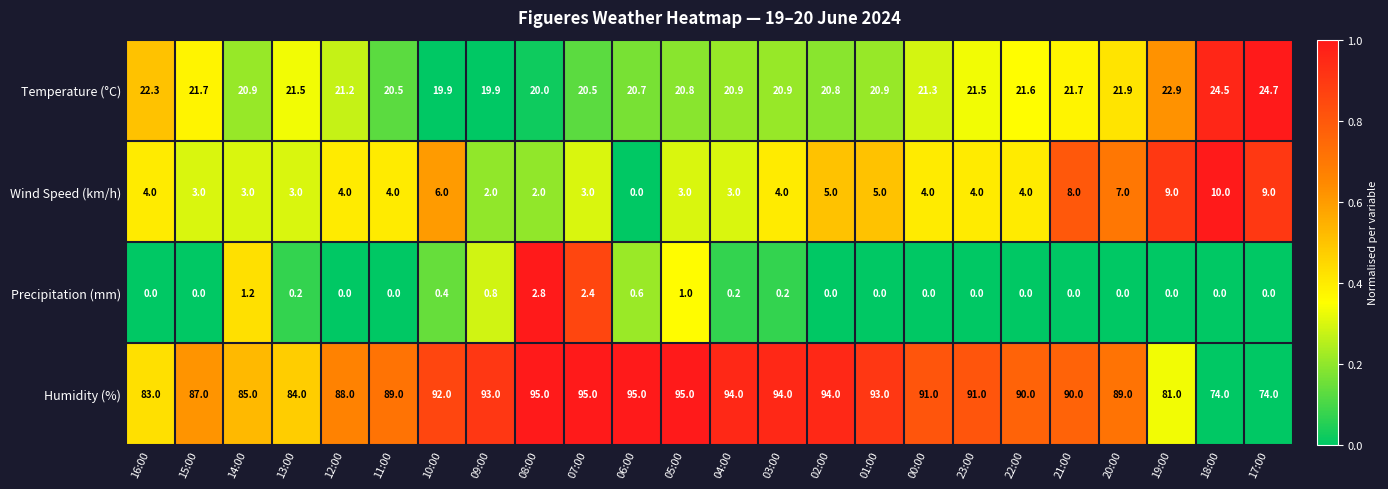

What is the maximum value for Temperature (°C)?

24.7